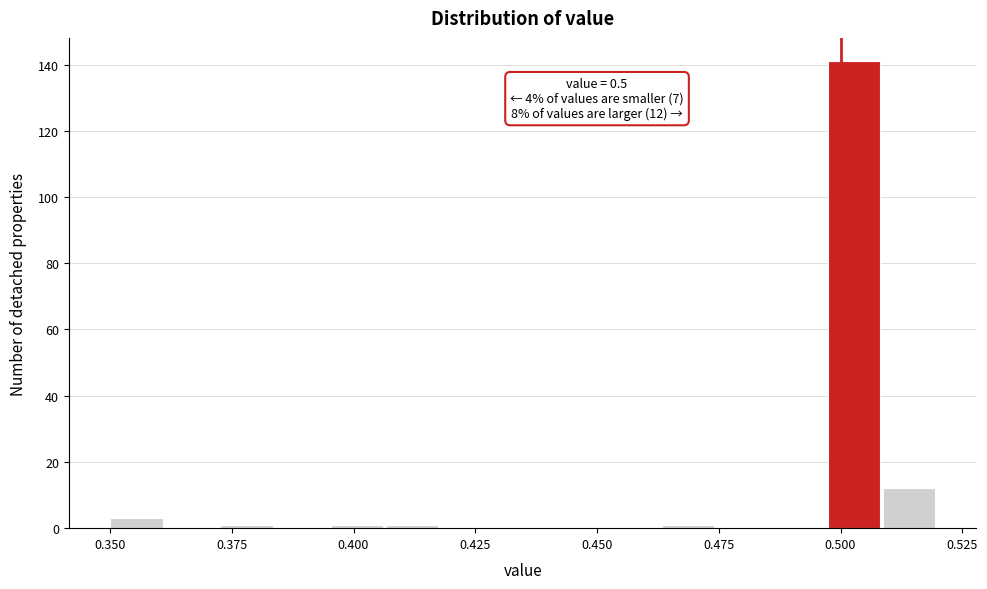

Around what value on the x-axis is the tallest bar? Give the approximate position of its centre, as read against the axis.

0.505